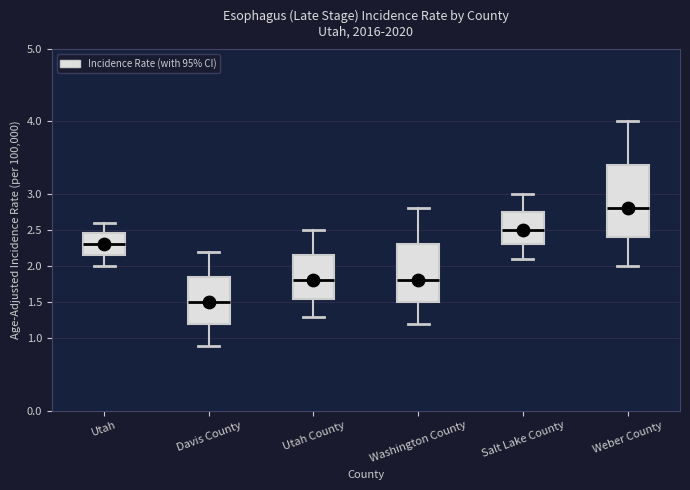

Where is the lower edge of the box for Davis County on the y-axis? The values are not printed on the chart, so give them approximately, as read against the axis.

1.20